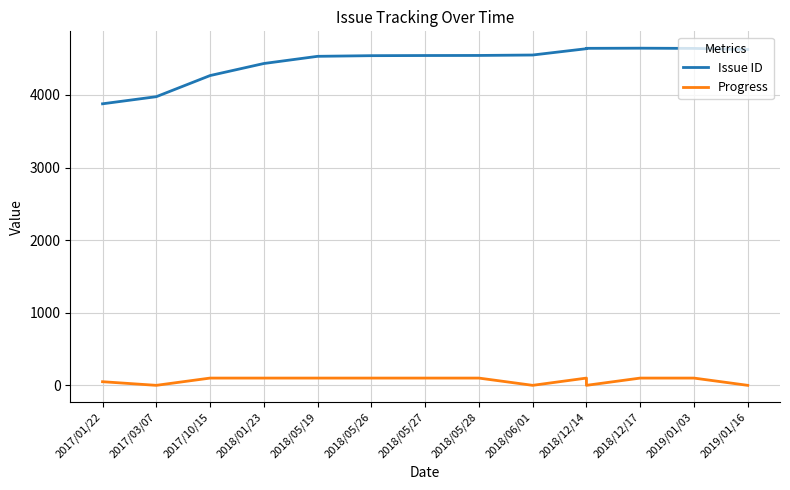

What is the value of the Issue ID point at the 5th from the left?

4532